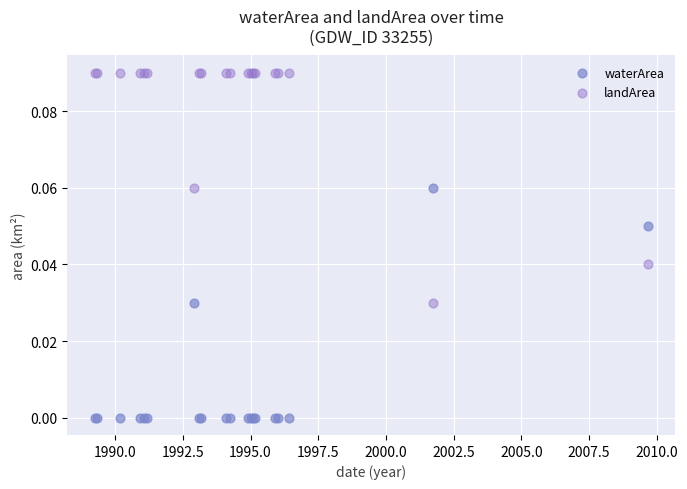

What is the X range (max minus min) for the scatter plot?

20.4